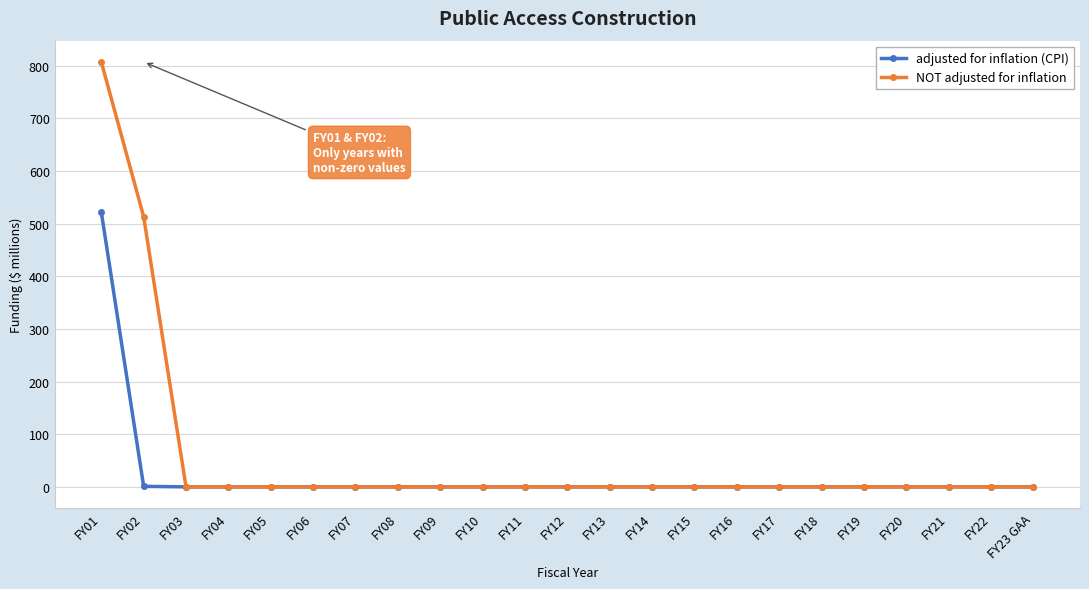

What is the difference between the second highest and second lowest values in the adjusted for inflation (CPI) series?

1